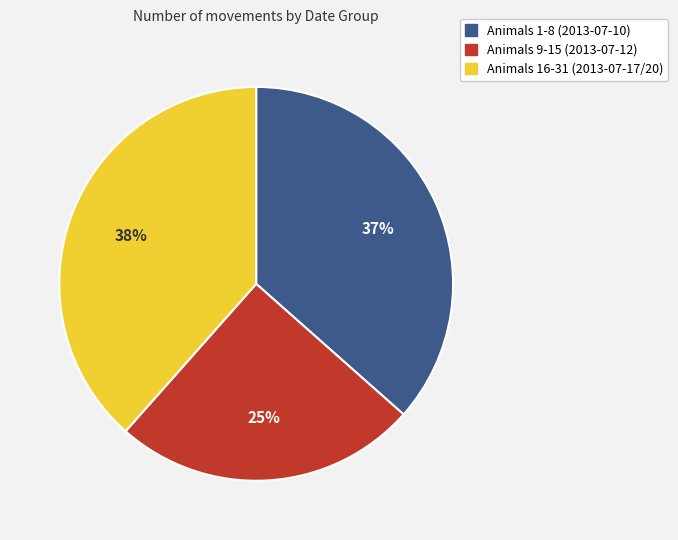

Is there any slice that represents more than half of the pie?

No